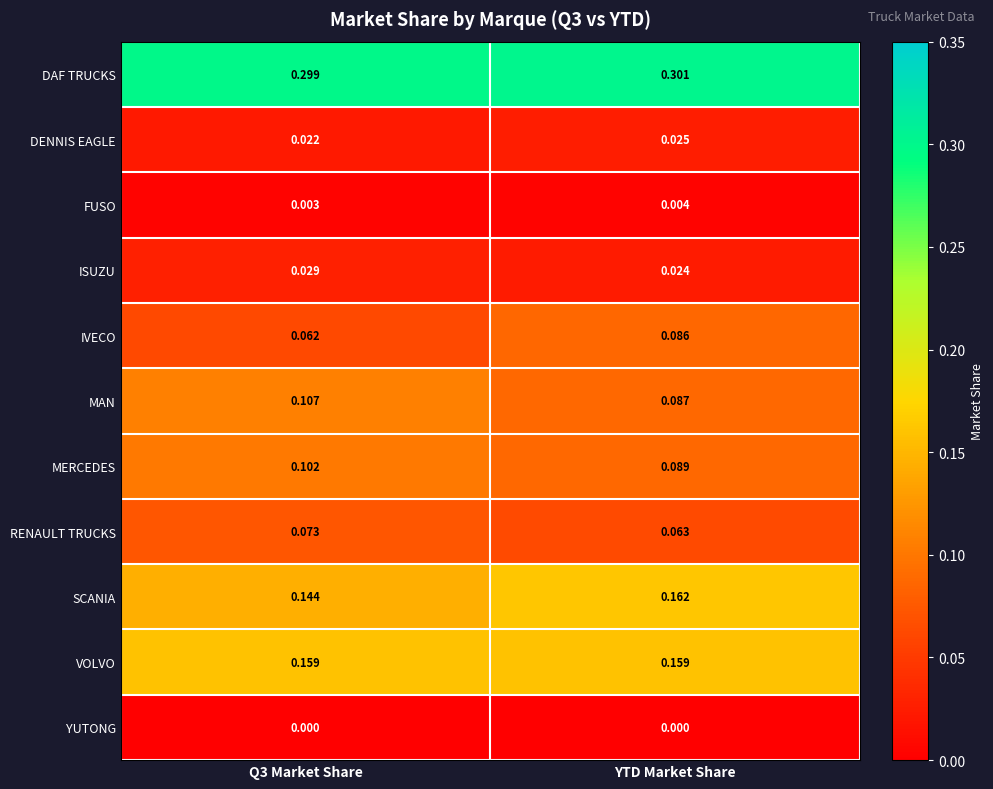

At Q3 Market Share, list the series in order from largest to smallest.

DAF TRUCKS, VOLVO, SCANIA, MAN, MERCEDES, RENAULT TRUCKS, IVECO, ISUZU, DENNIS EAGLE, FUSO, YUTONG